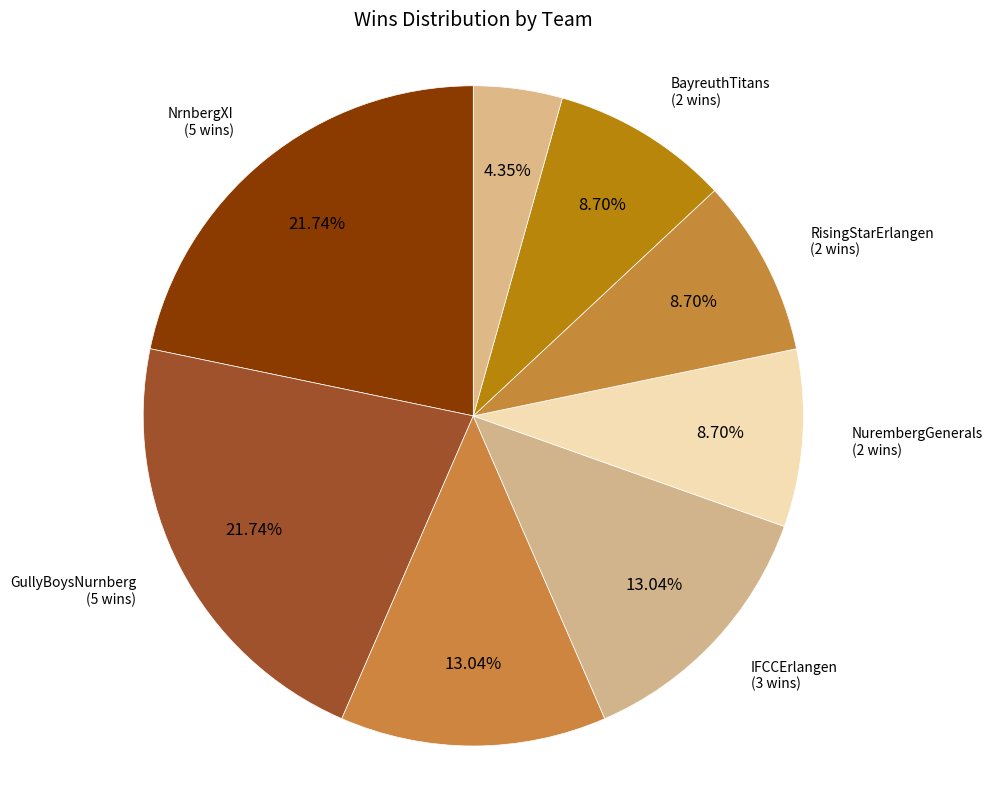

To the nearest percent, what is the difference between the Crixters and BayreuthTitans slice percentages?

4%